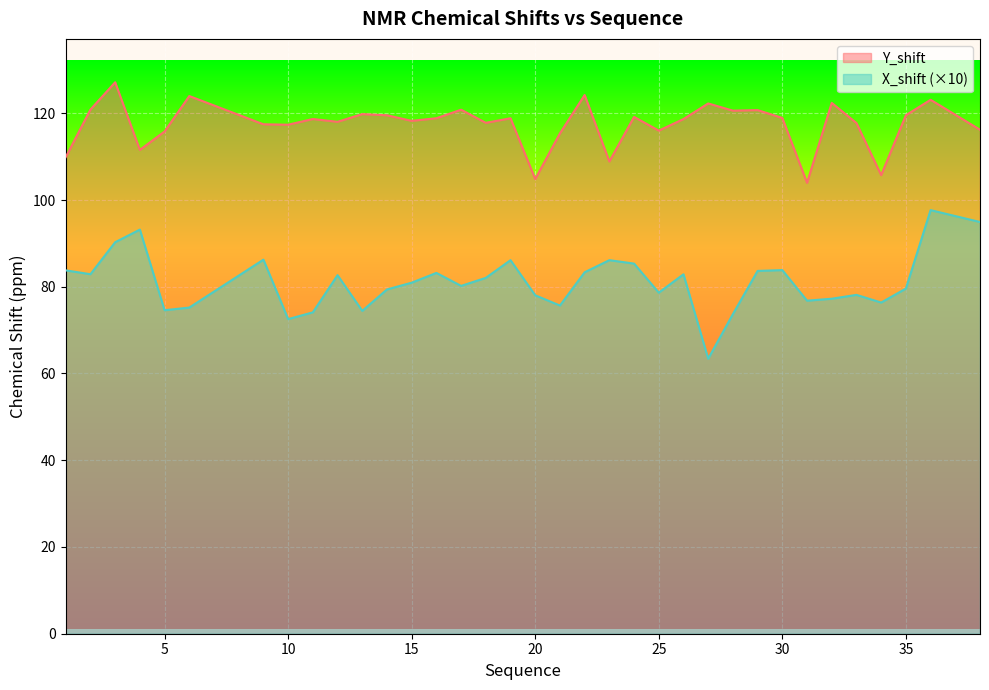

What is the difference between the second highest and second lowest values in the Y_shift series?

19.4